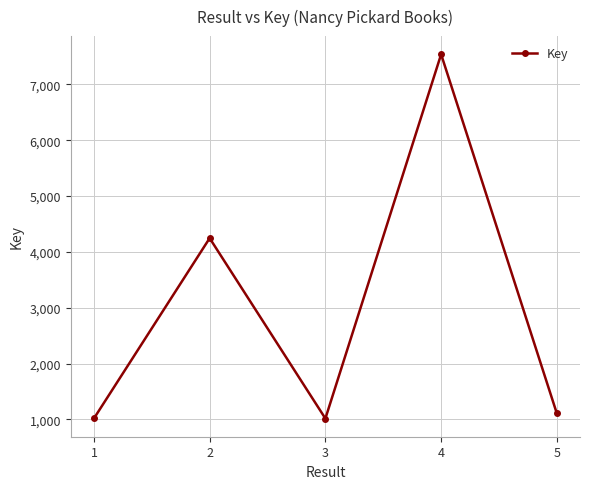

How many interior local peaks (higher than both neighbors) does the data have?

2